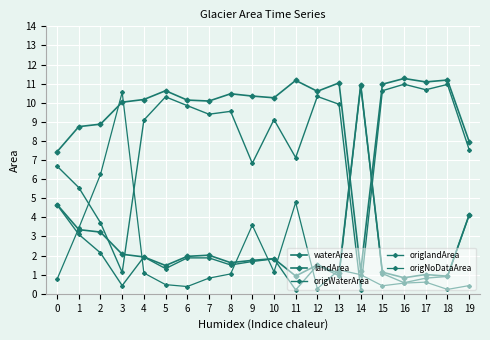

At which category does waterArea reach its first local peak?

5